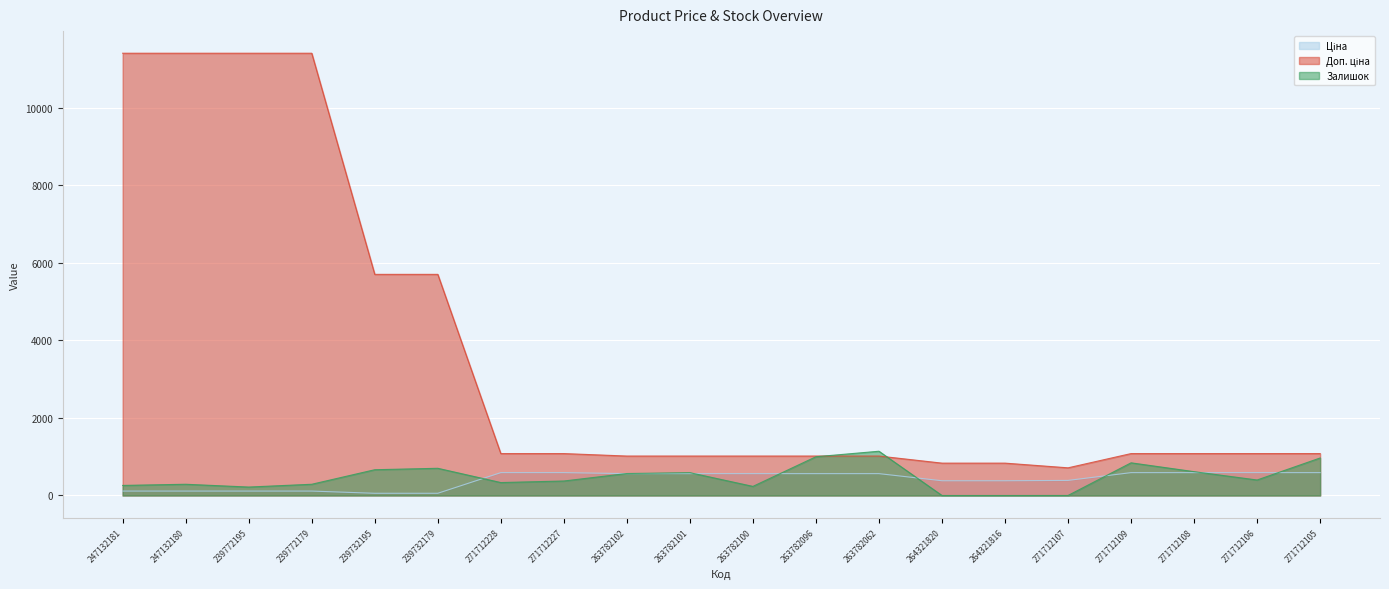

How many lines are shown in the chart?

3